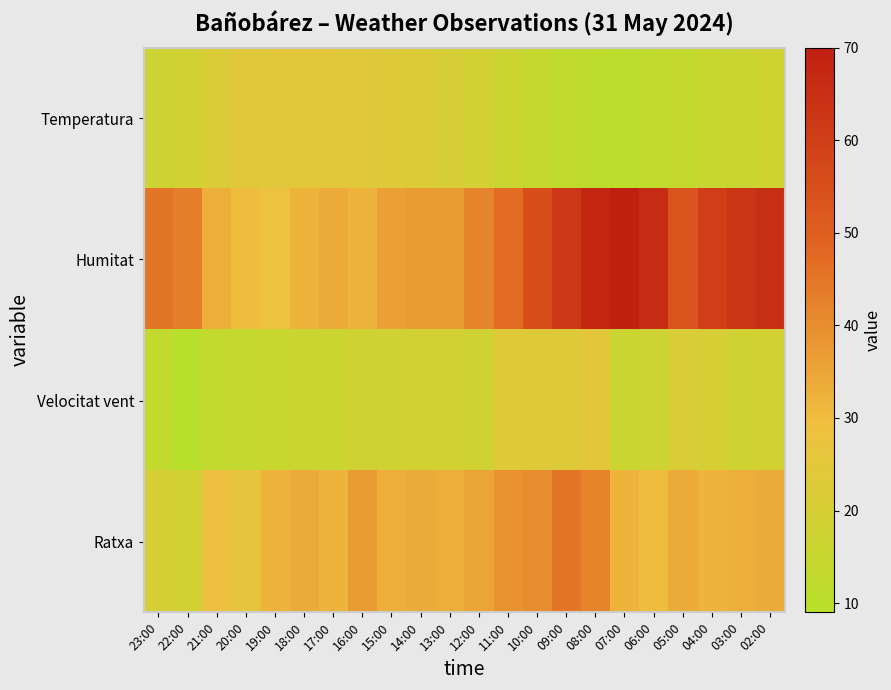

Which series has the largest total across all categories?

Humitat